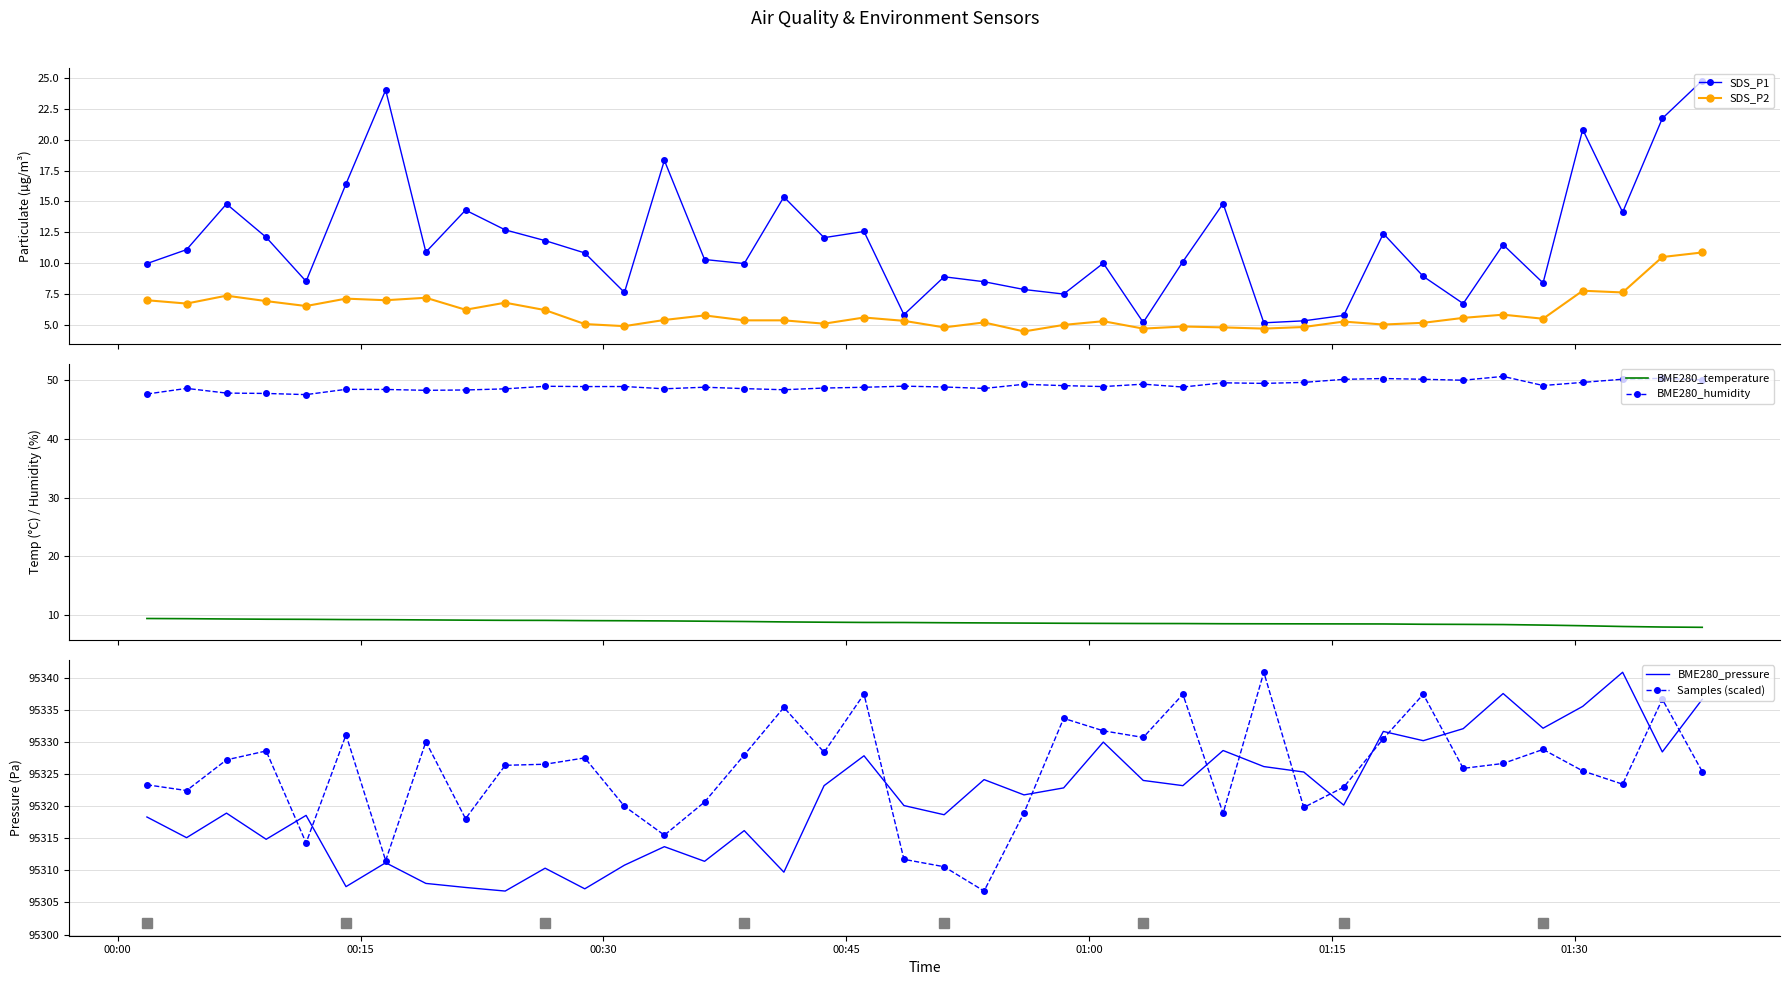

What is the highest value of the BME280_temperature series?

9.4